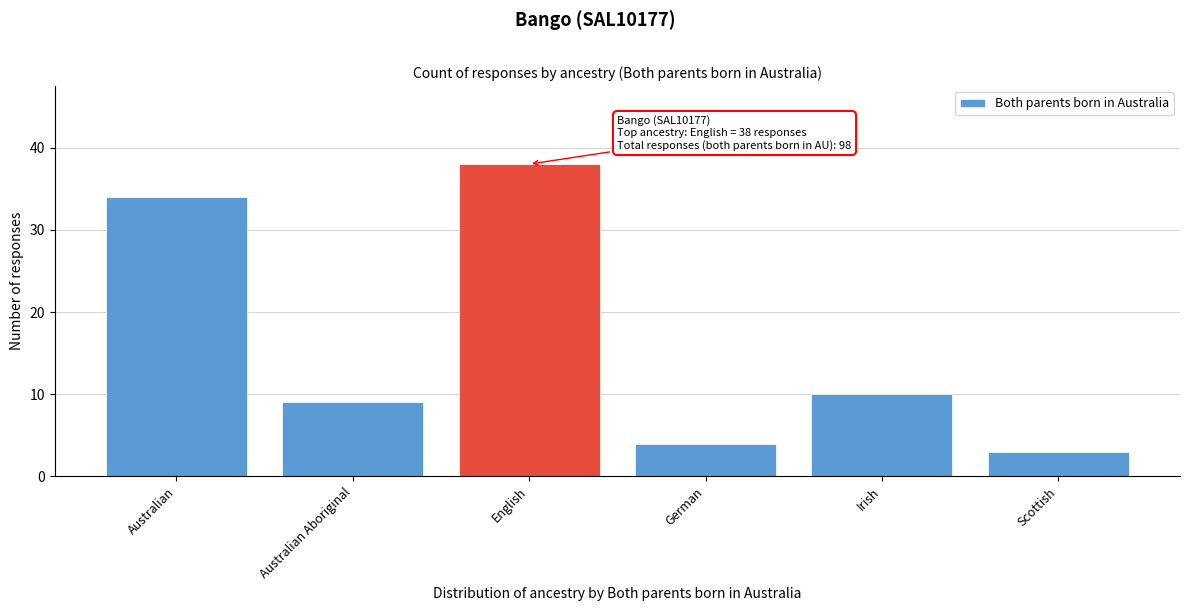

Reading left to right, transcribe all the data shown in this chart.

Australian=34	Australian Aboriginal=9	English=38	German=4	Irish=10	Scottish=3